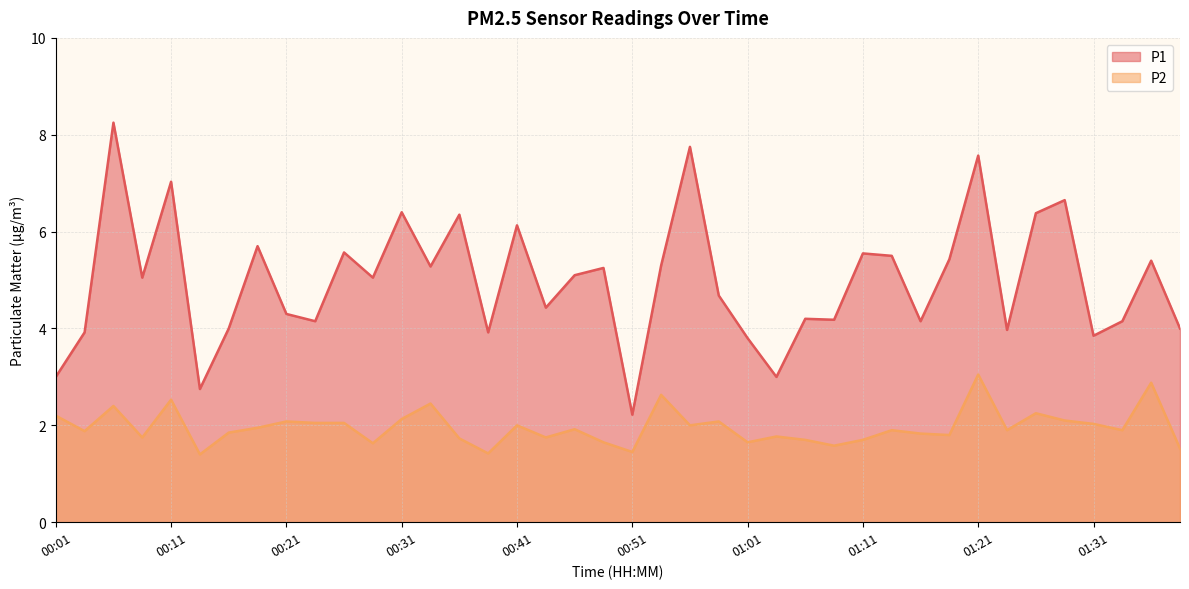

What is the total value across all series at 01:36?

8.3